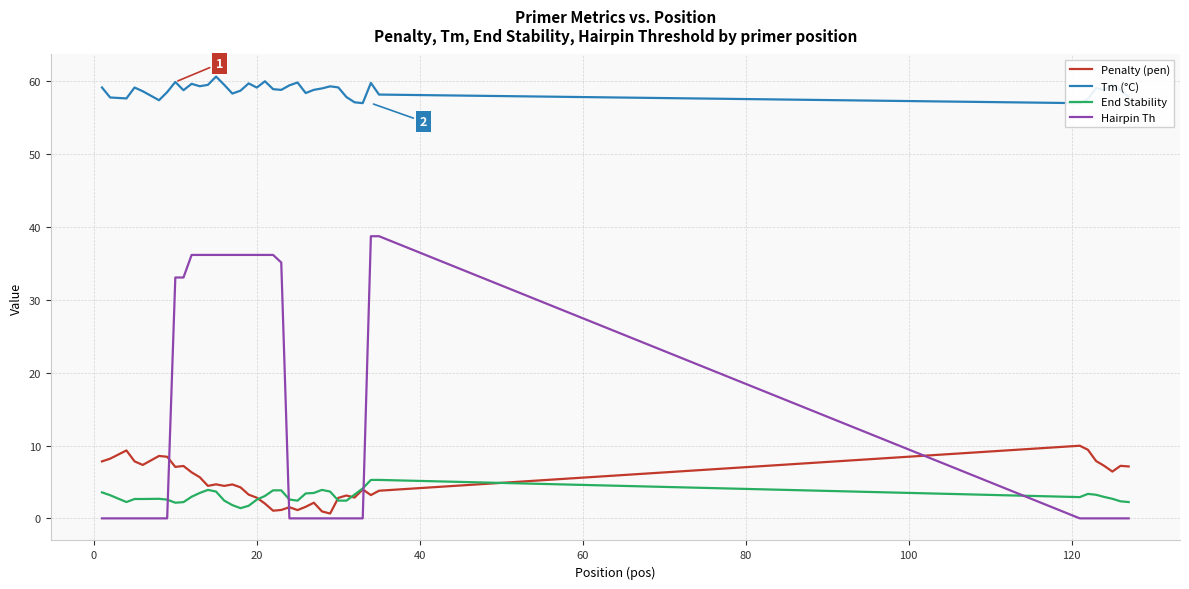

What is the value of the End Stability point at the 10th from the left?

3.0